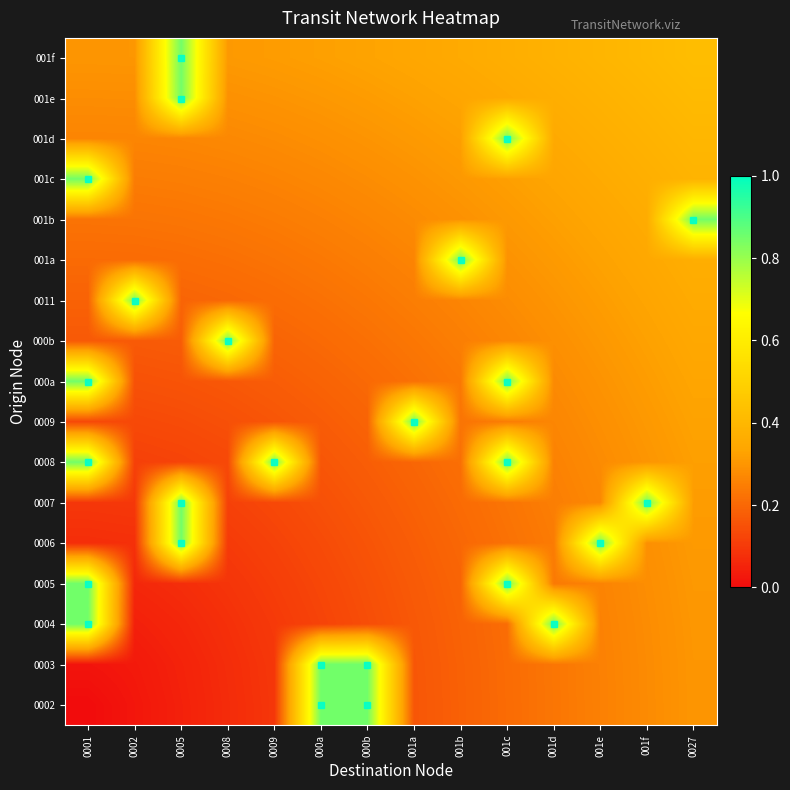

At how many categories does at least one series exceed 0?

14